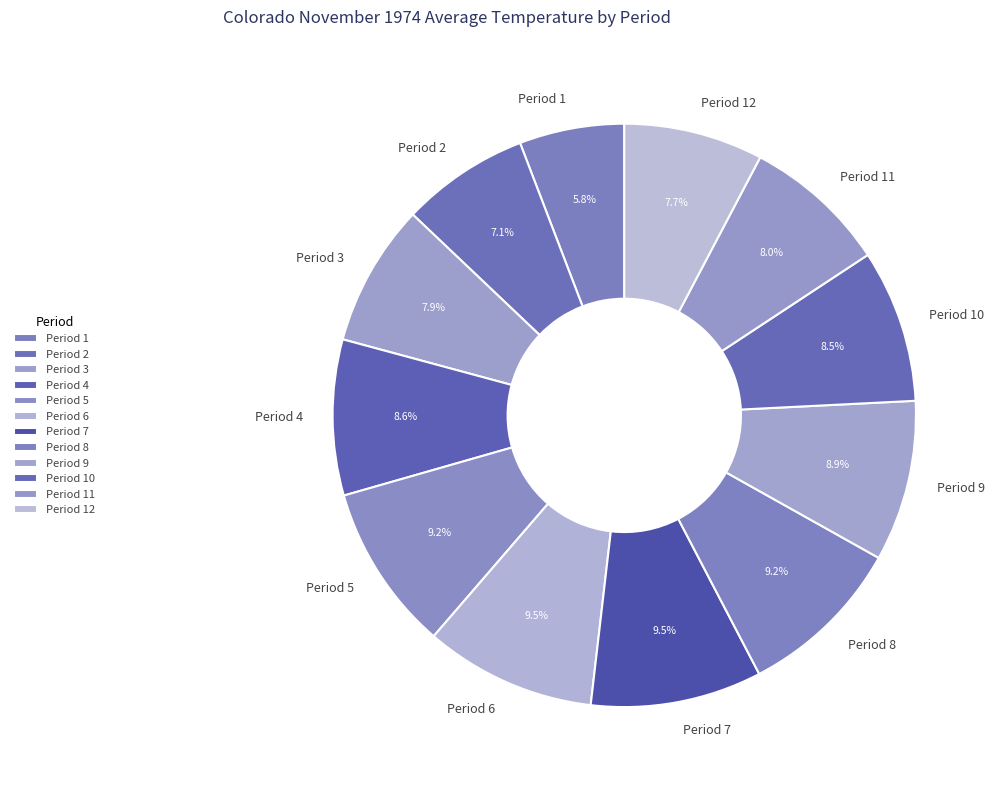

To the nearest percent, what is the difference between the Period 8 and Period 1 slice percentages?

3%